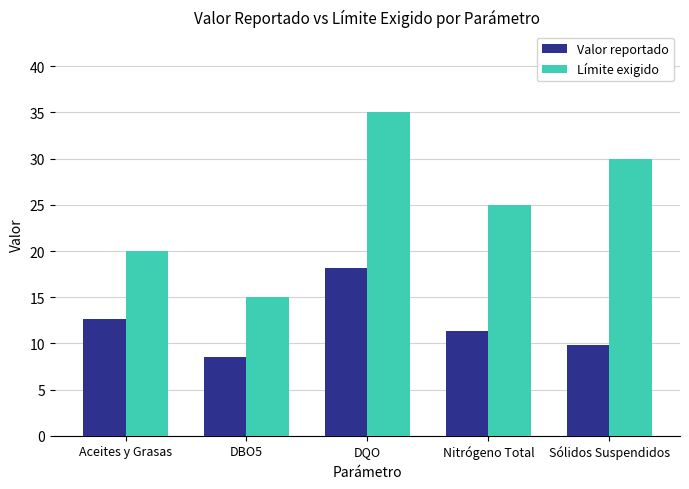

True or false: Límite exigido has a value of 15.0 at DBO5.

True